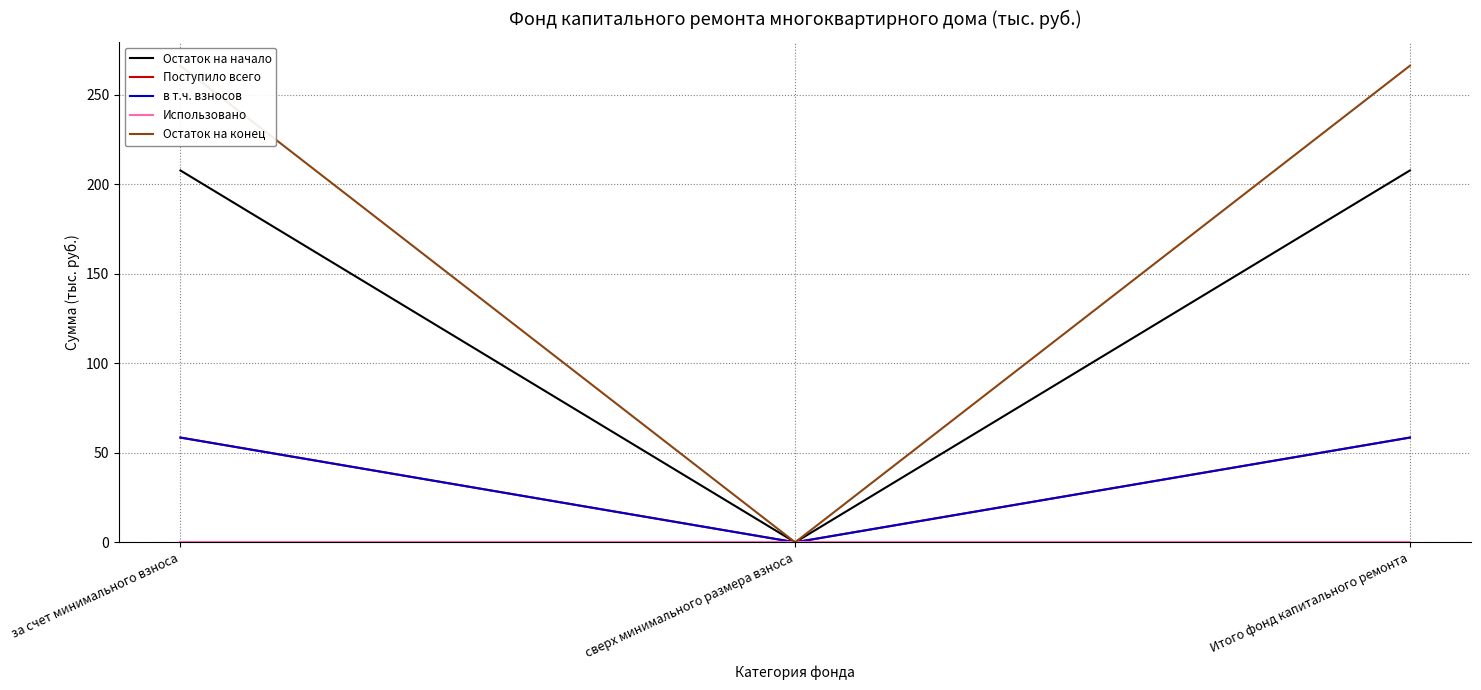

At how many categories does at least one series exceed 123?

2